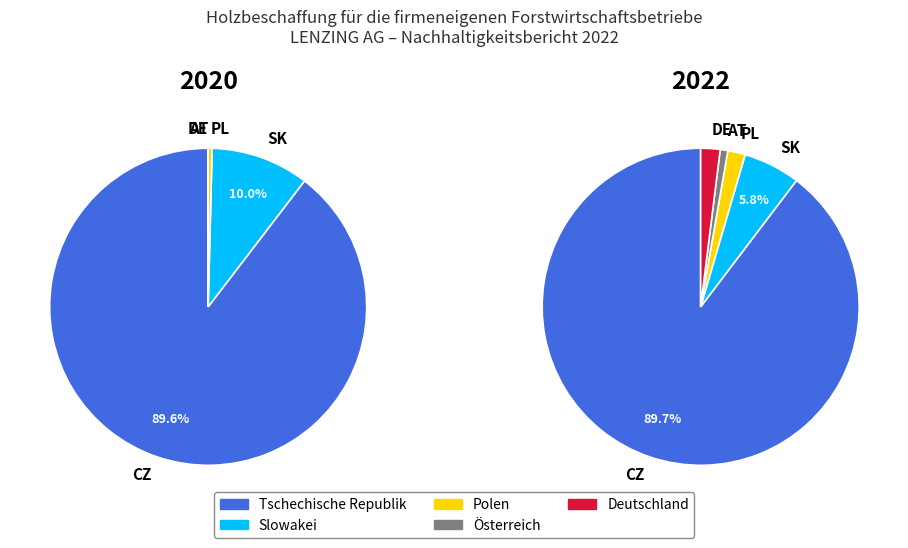

What is the spread (max minus min) of values at Tschechische Republik?

0.1